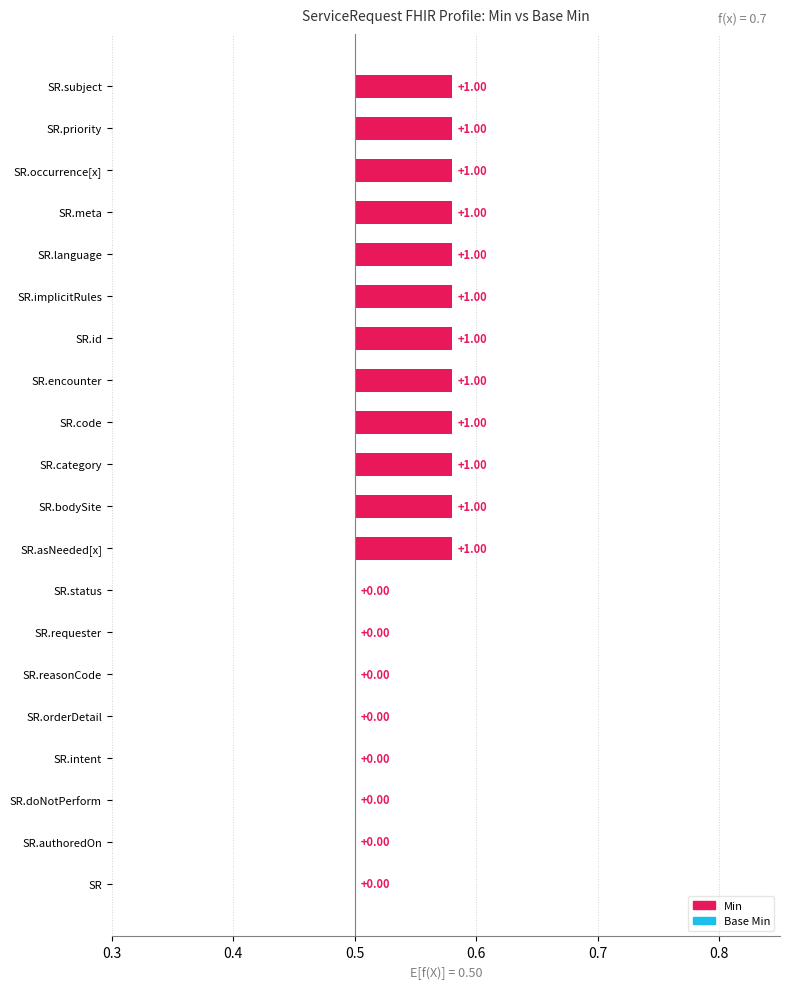

Is it true that Min equals 0.0 at SR.meta?

False